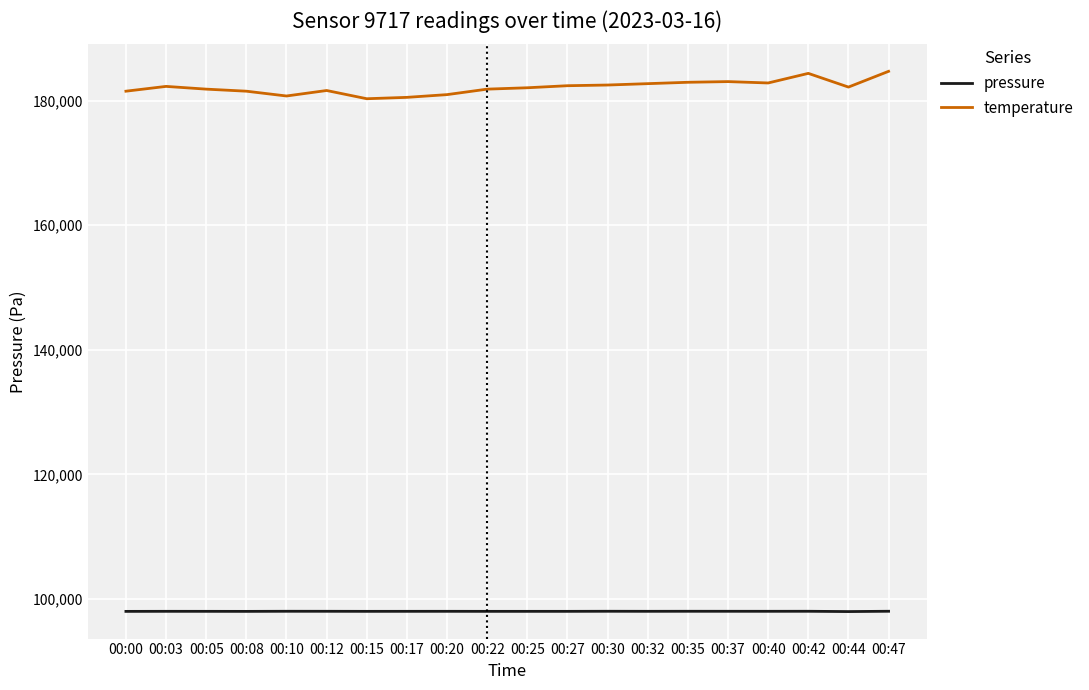

Is the value of pressure at 00:12 greater than the value of temperature at 00:30?

No